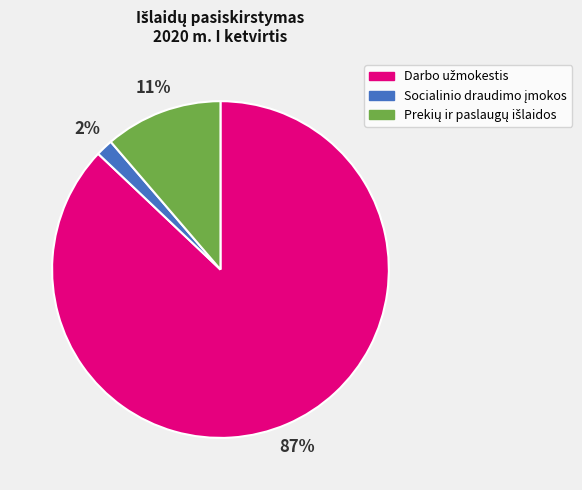

Does any single category account for the majority?

Yes